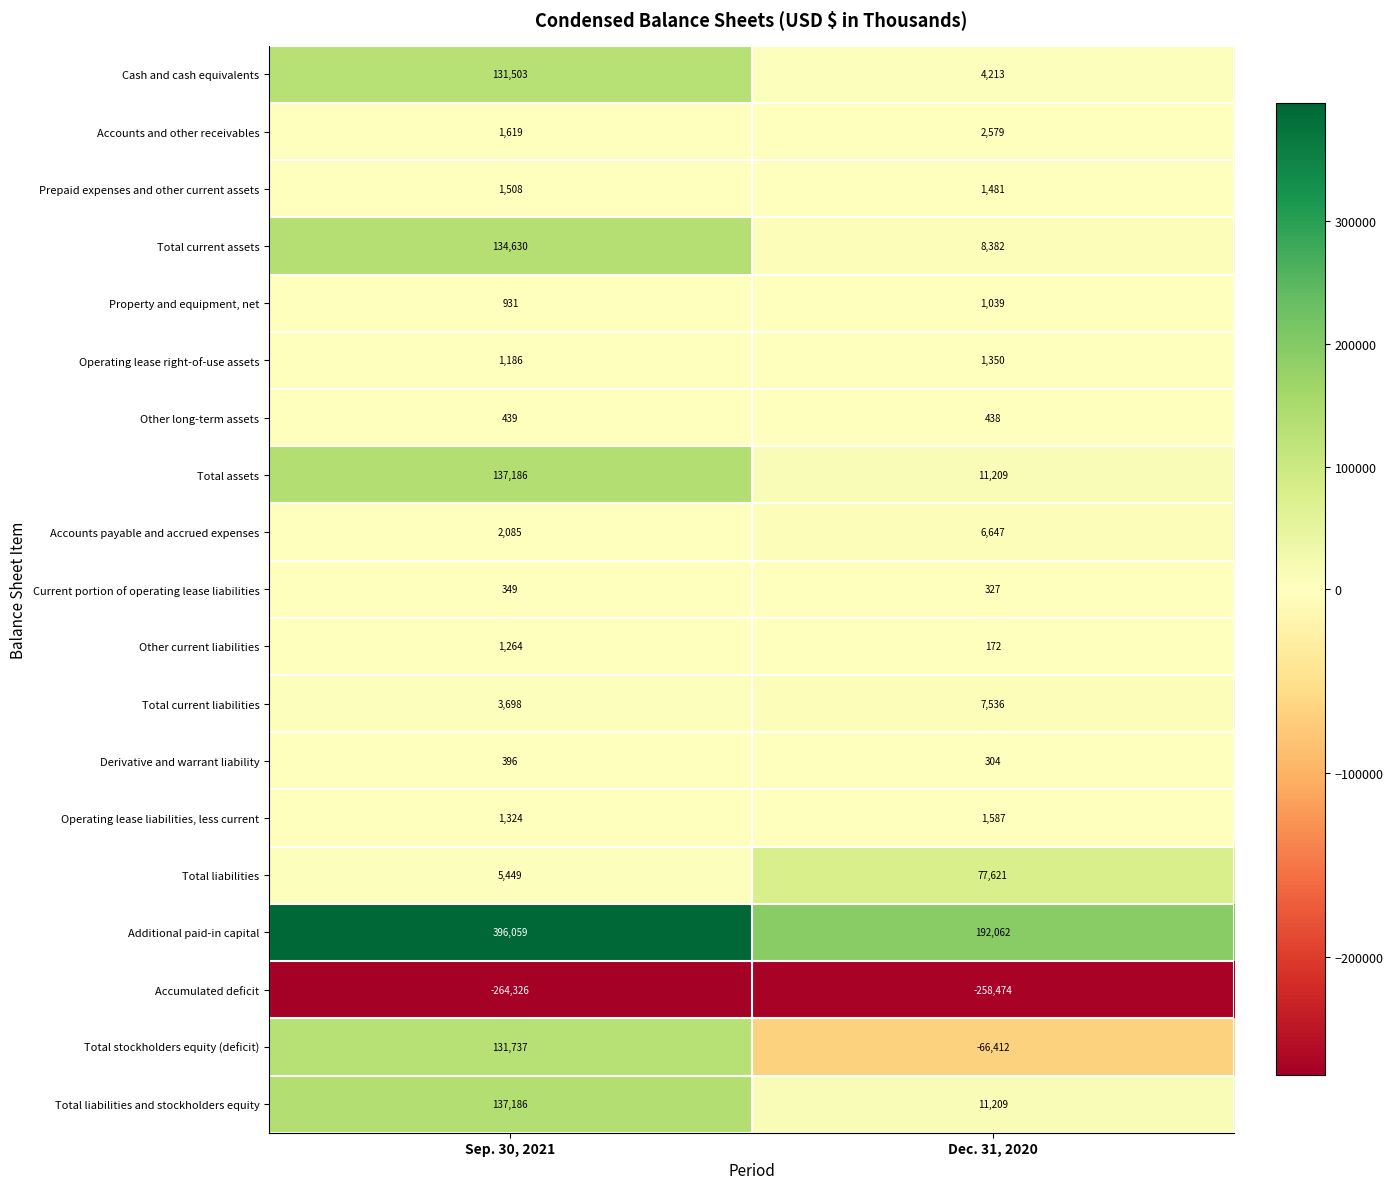

How many series are shown in this chart?

19